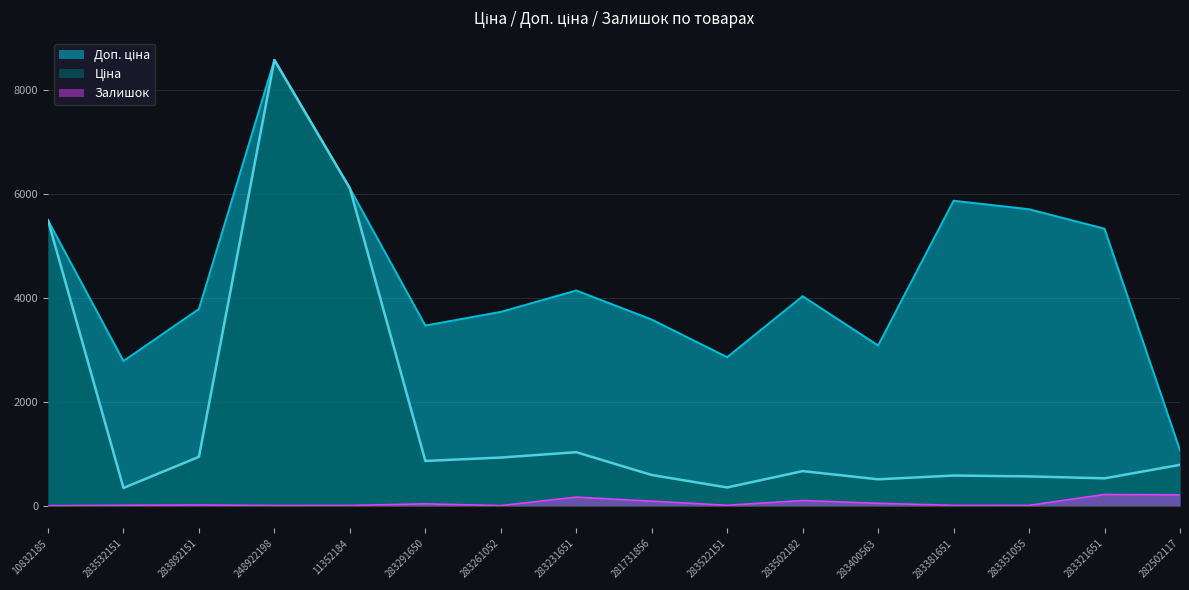

The Доп. ціна series shows 4036.0 at 283502182. True or false?

True